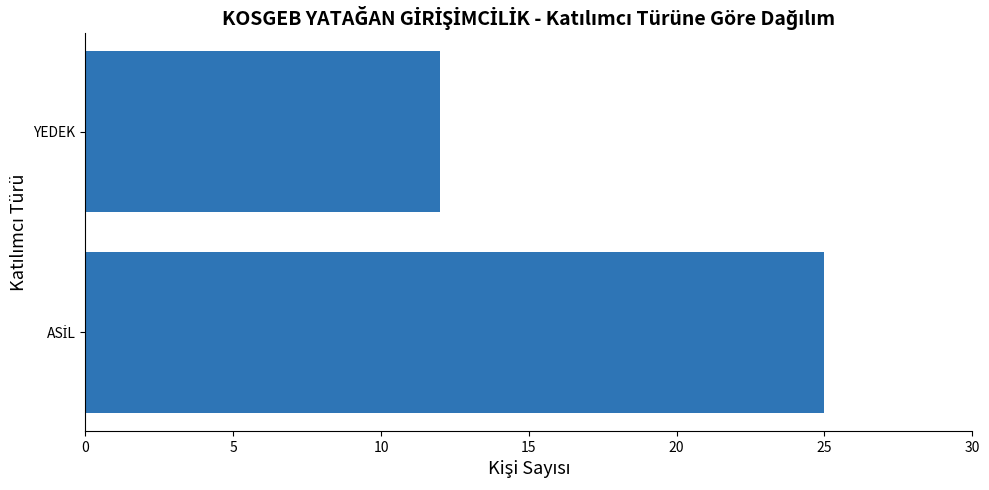

What is the maximum value shown in the chart?

25